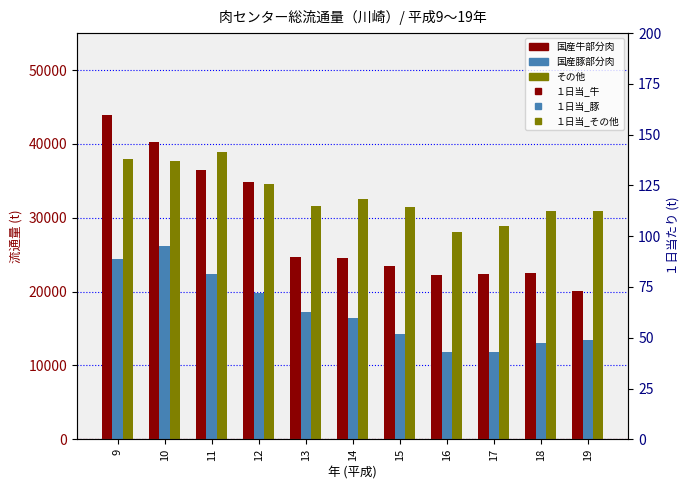

What is the sum of all １日当_牛 values?

1071.5